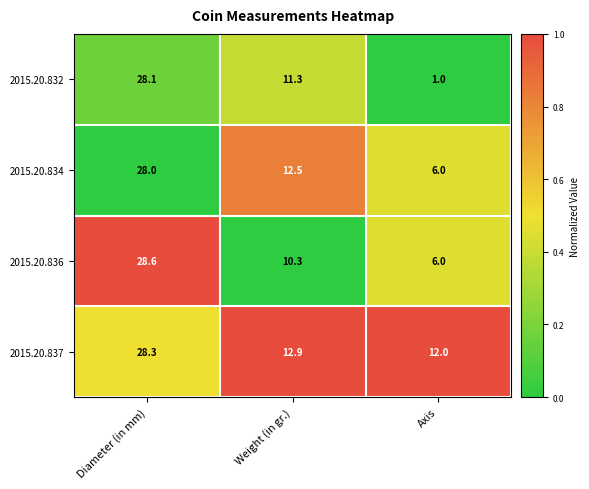

Which series has the largest total across all categories?

2015.20.837